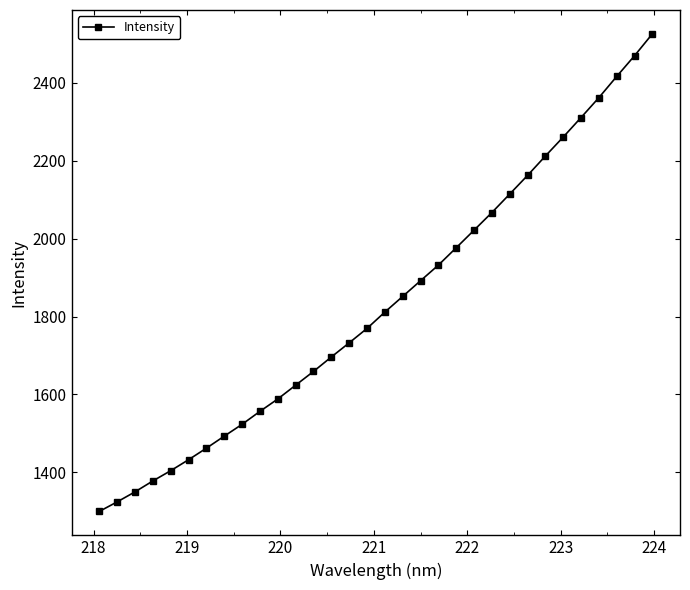

What is the value of the 9th point from the left?

1523.4